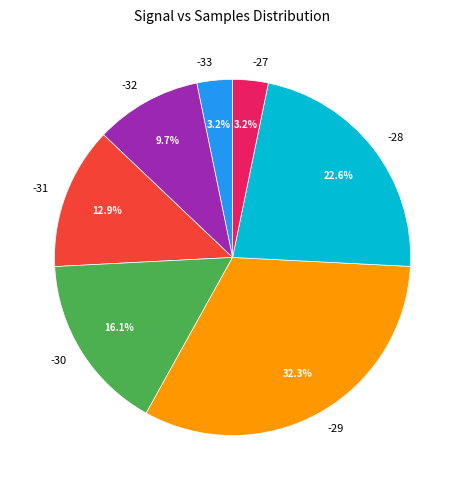

Combined, do -29 and -33 account for over 50%?

No